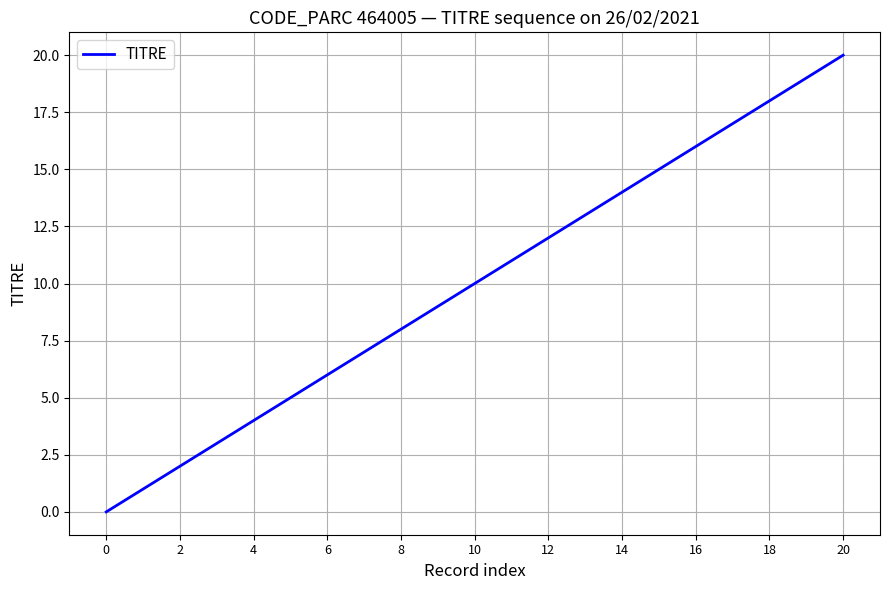

What is the greatest value displayed?

20